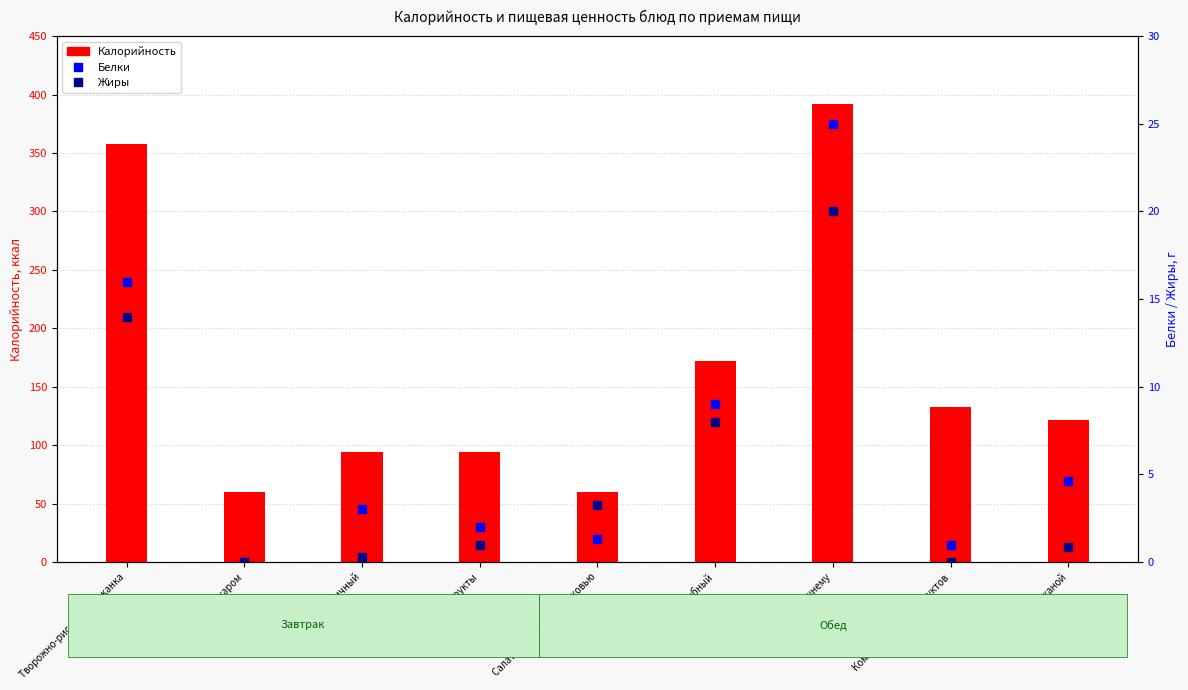

What is the label of the 9th bar from the left?

Хлеб ржаной